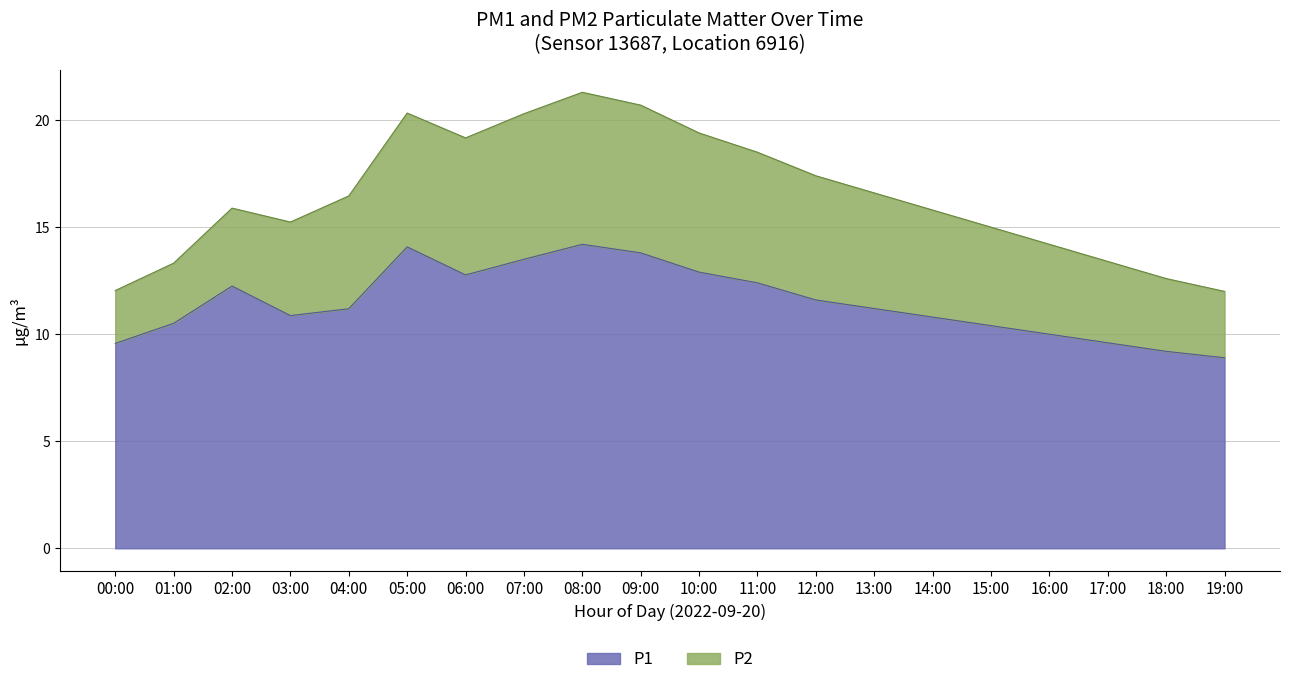

List the labels in order of value, largest first.

08:00, 05:00, 09:00, 07:00, 10:00, 06:00, 11:00, 02:00, 12:00, 13:00, 04:00, 03:00, 14:00, 01:00, 15:00, 16:00, 17:00, 00:00, 18:00, 19:00